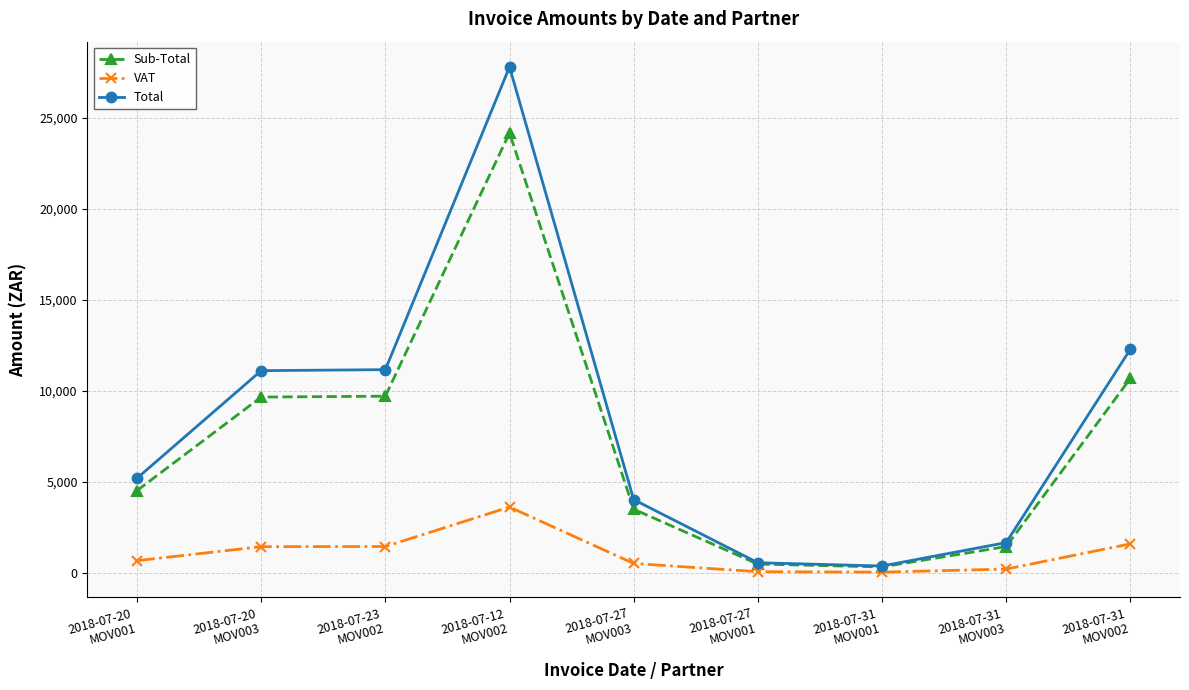

Between 2018-07-20
MOV001 and 2018-07-31
MOV003, which series saw the biggest shift?

Total